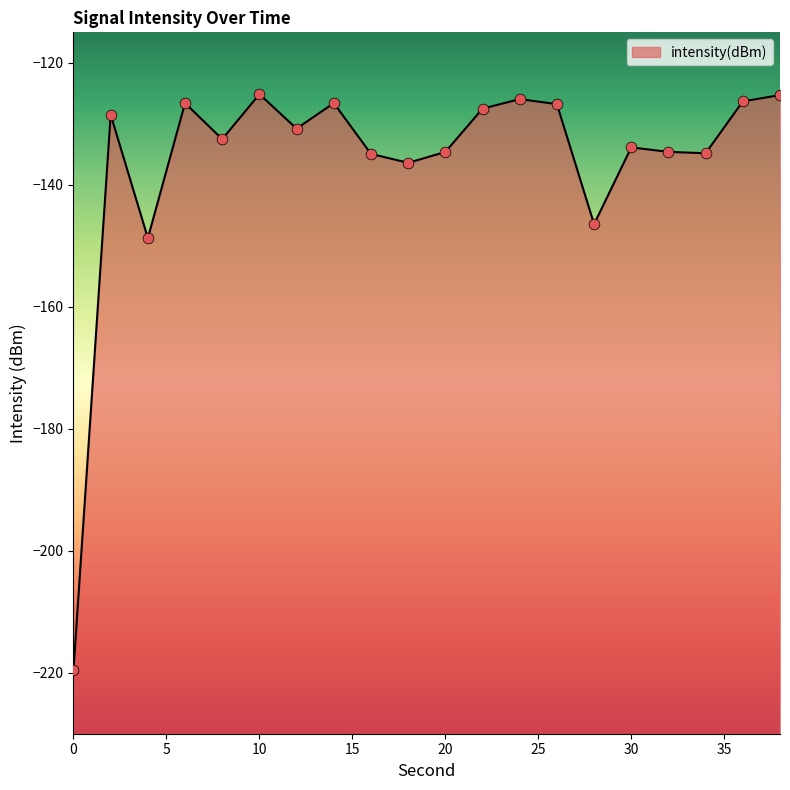

Which has a higher value, 28 or 6?

6